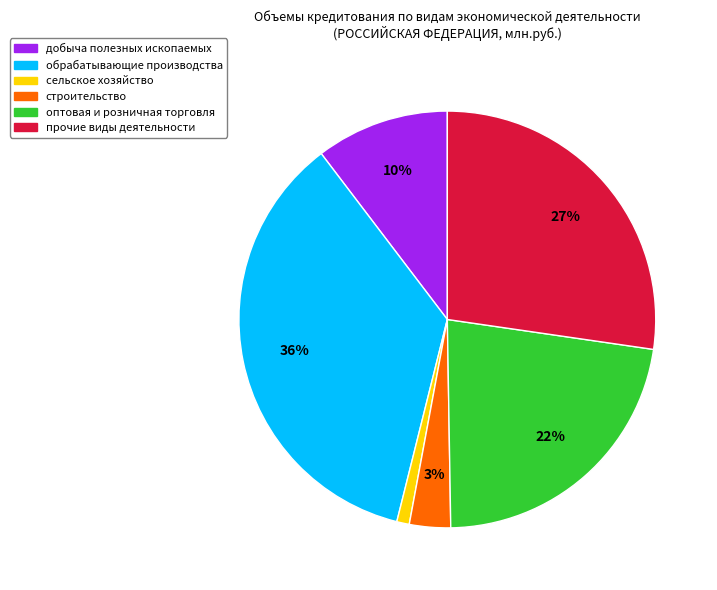

Count the number of slices in the pie.

6